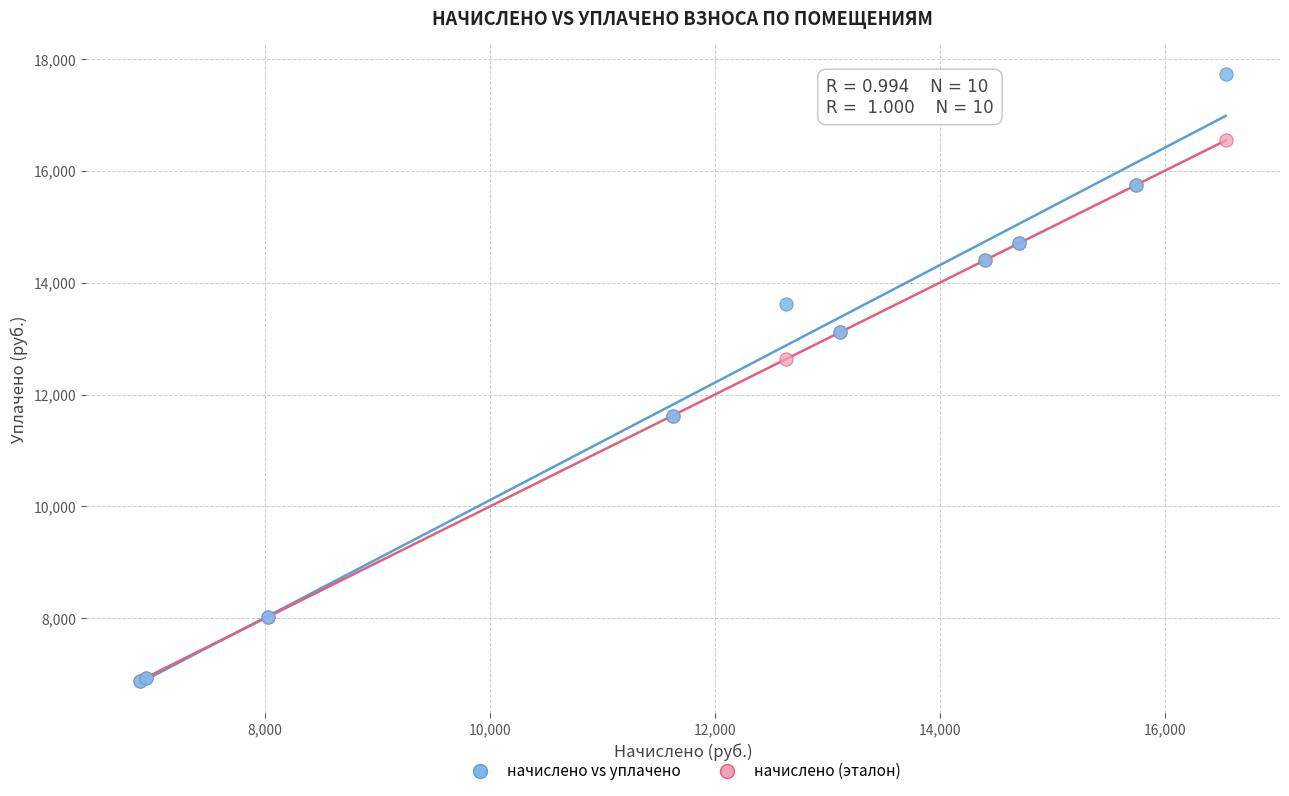

Which series has the largest Y range (max minus min)?

начислено vs уплачено